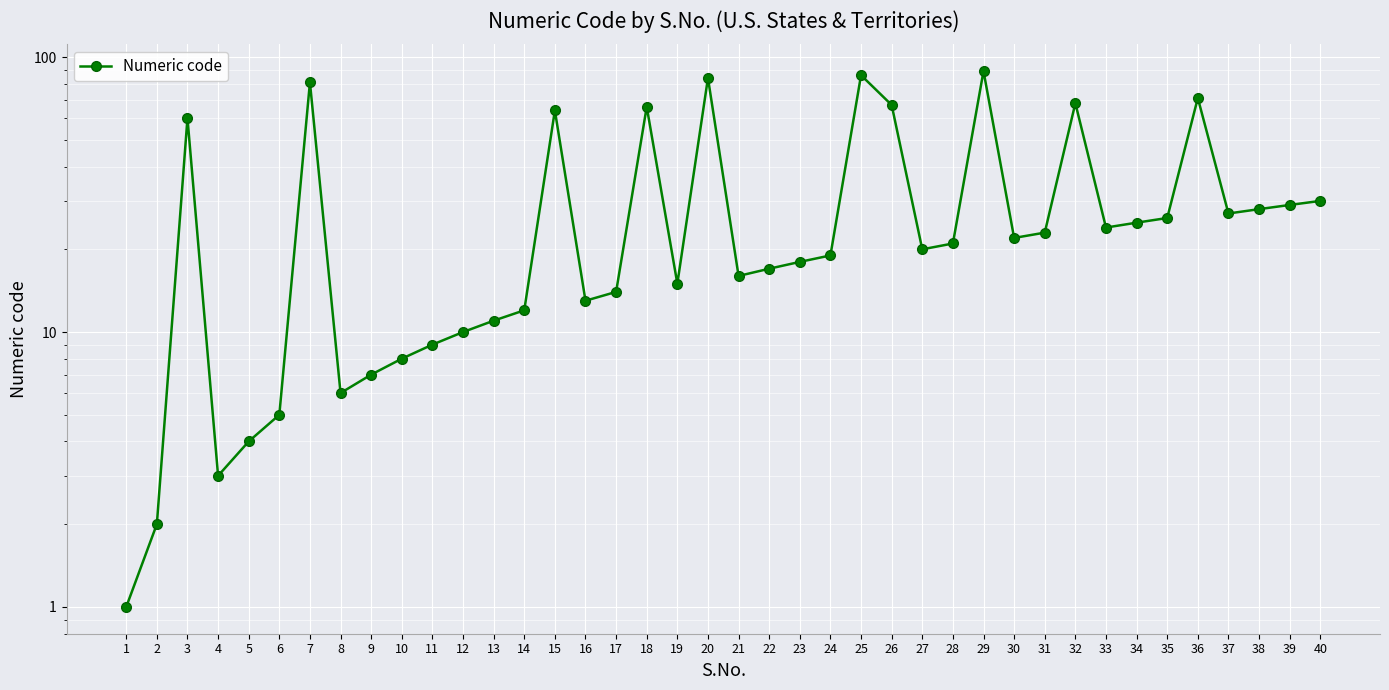

How many series are shown in this chart?

1